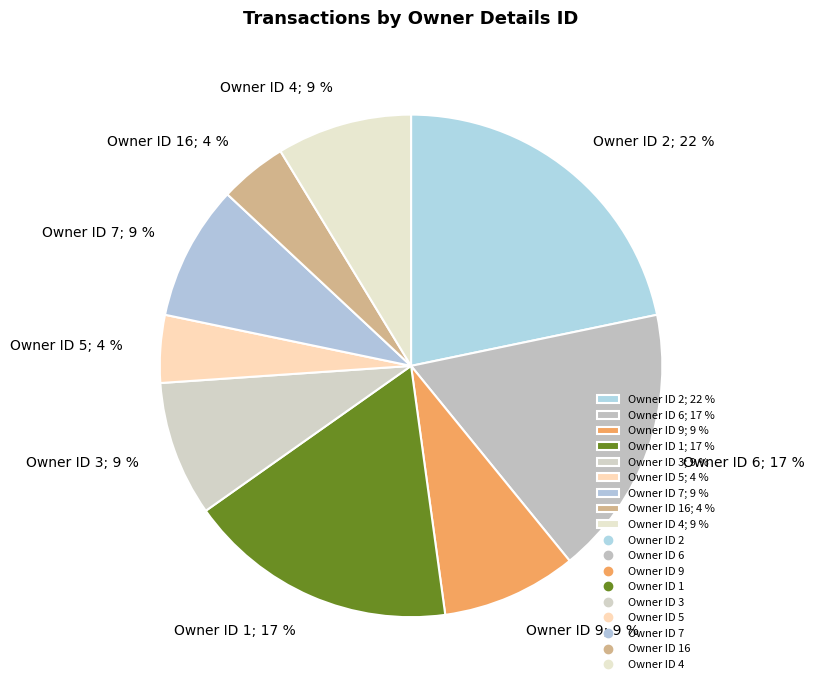

Is the sum of Owner ID 9; 9 % and Owner ID 3; 9 % greater than half?

No